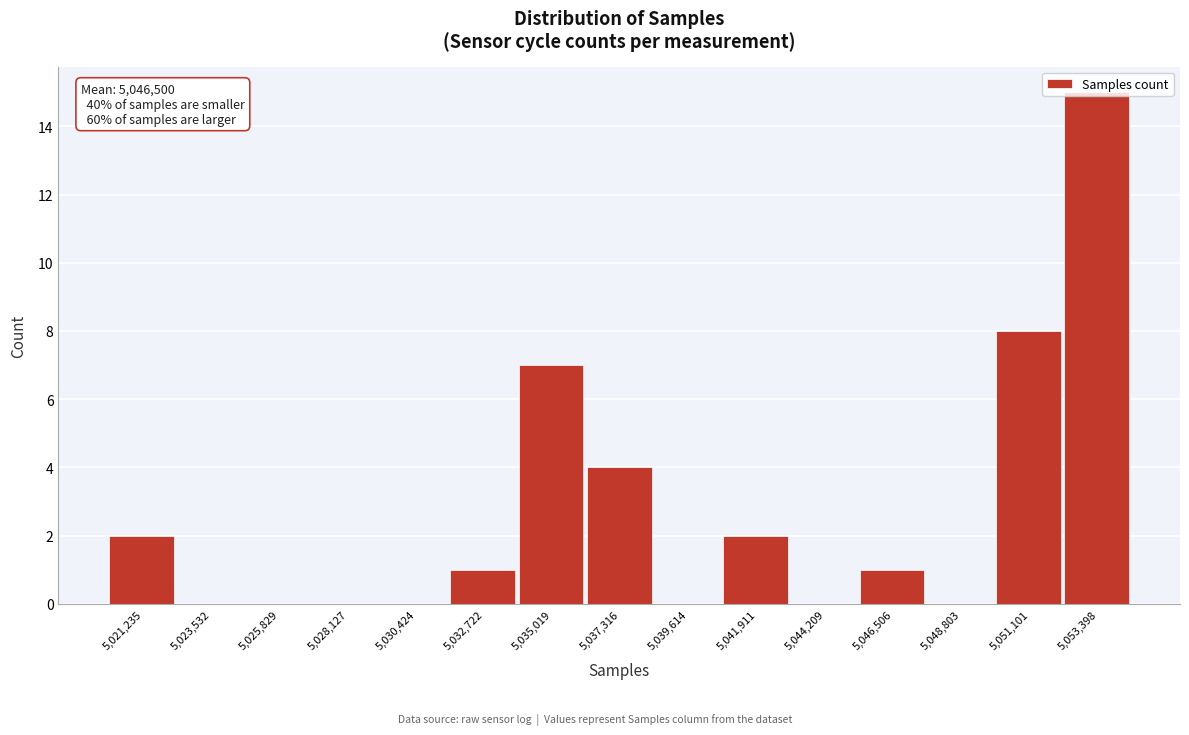

True or false: the data shows 1 at 5,041,911.

False